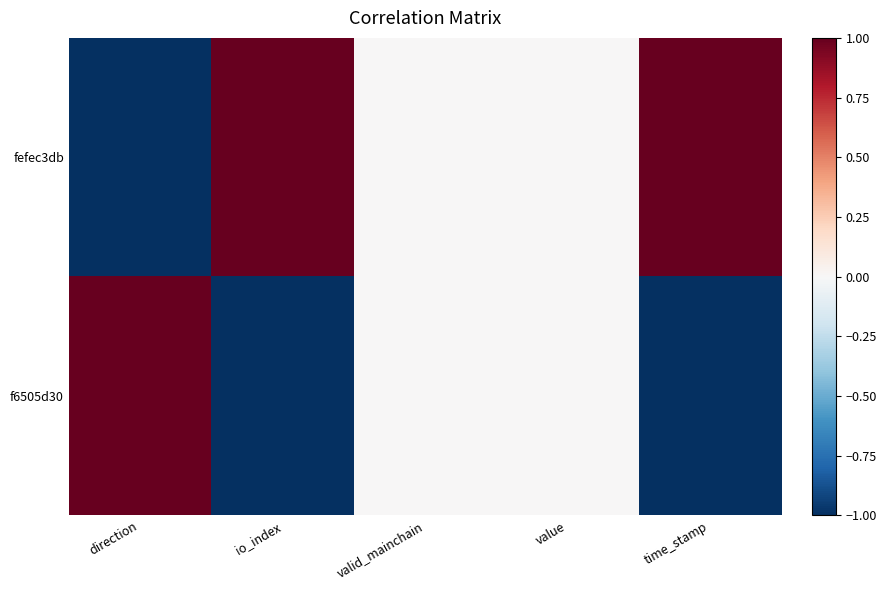

Which category has the lowest value across all series?

direction